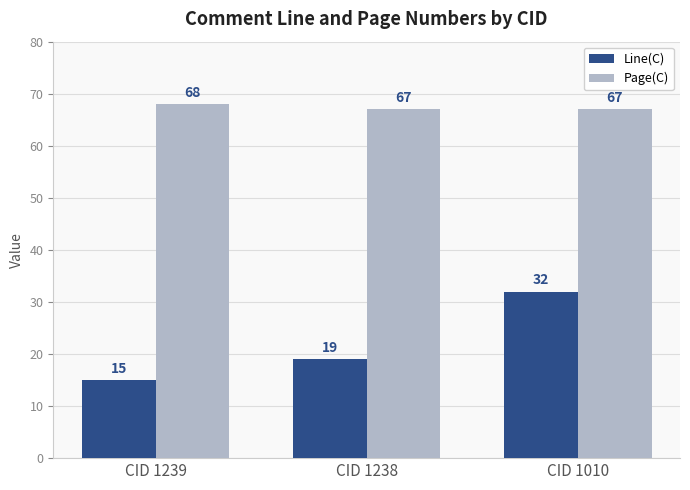

At CID 1238, list the series in order from smallest to largest.

Line(C), Page(C)